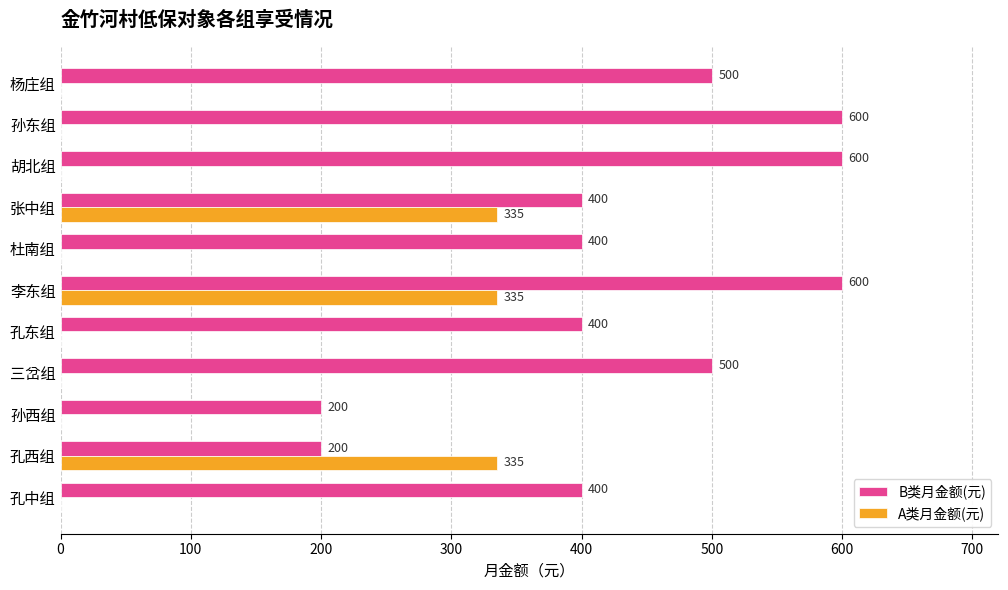

At which category is the sum across all series the highest?

李东组